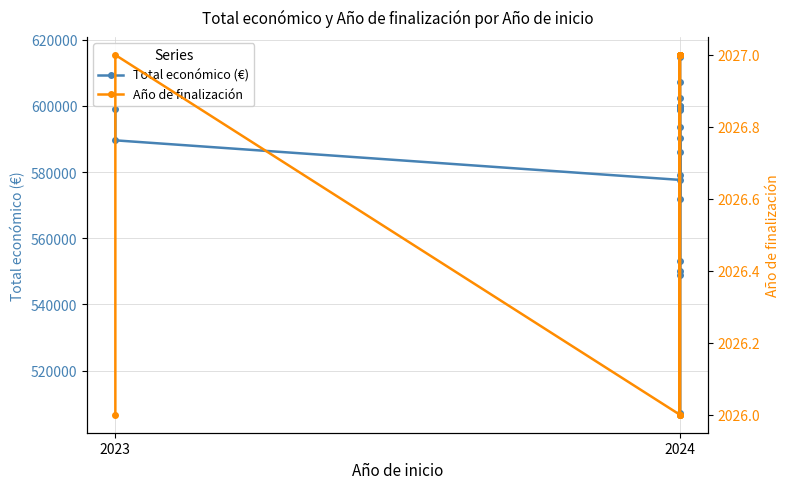

Rank the series at 2024 from highest to lowest value.

Total económico (€), Año de finalización